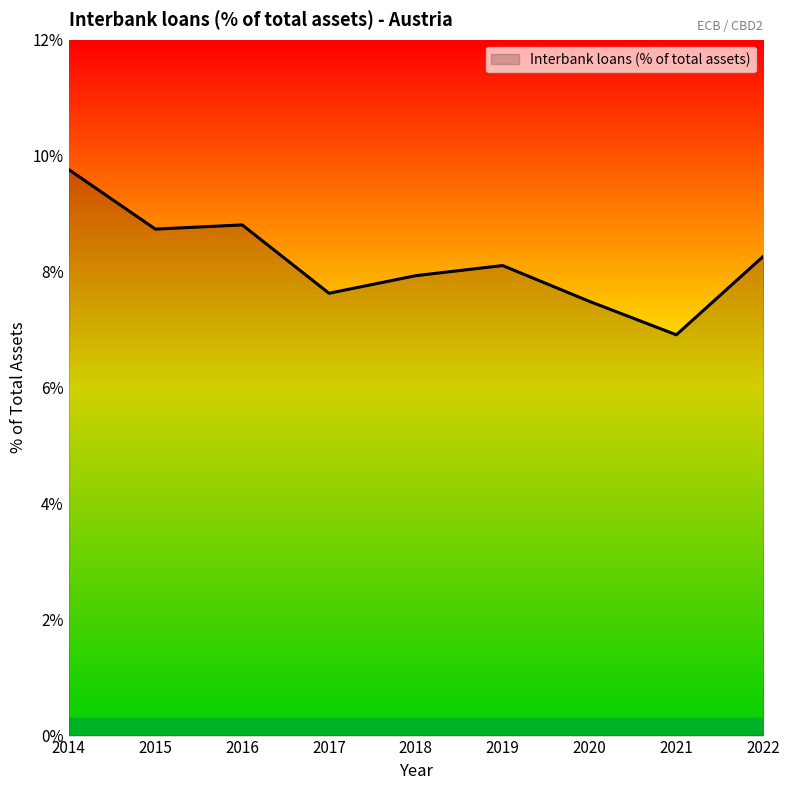

How many values are below 8?

4